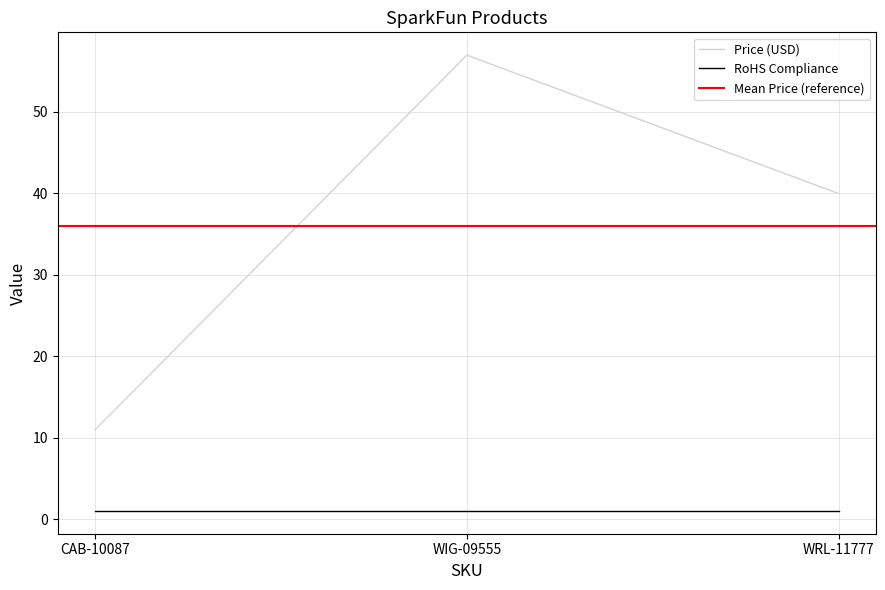

Reading right to left, transcribe all the data shown in this chart.

WRL-11777=40.0	WIG-09555=57.0	CAB-10087=10.9